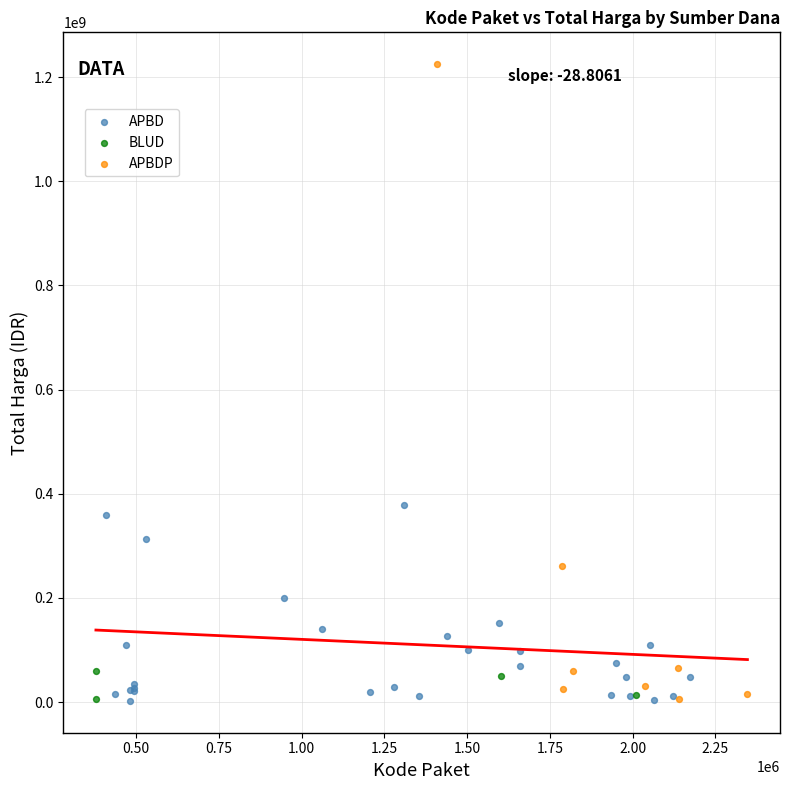

What are all the series names shown in the legend?

APBD, BLUD, APBDP